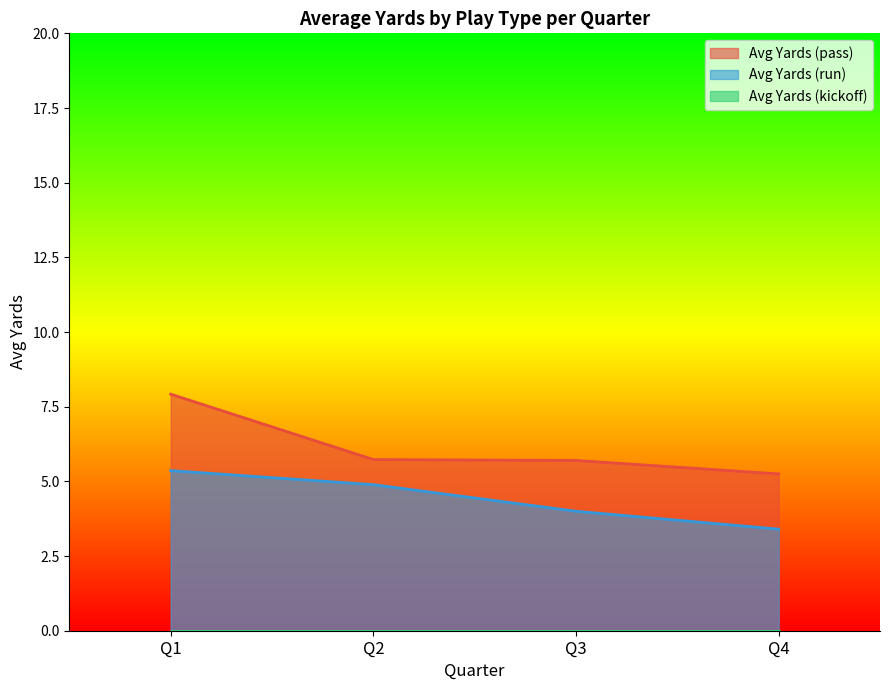

What value does the Avg Yards (run) series have at Q1?

5.4